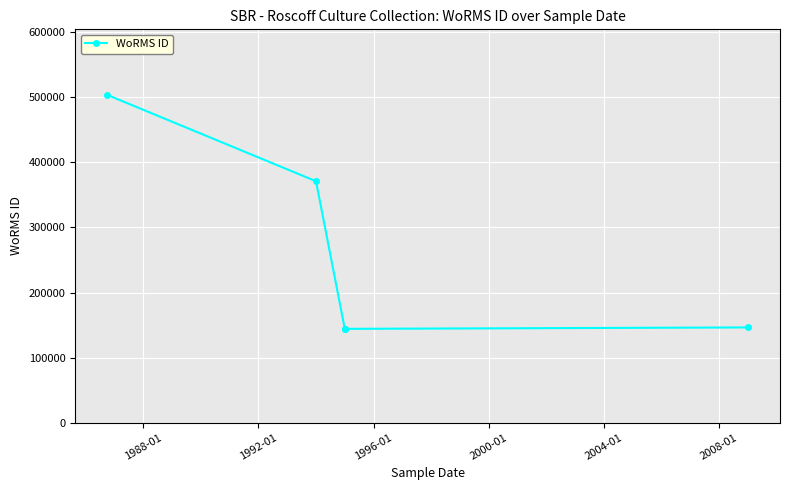

True or false: the data shows 188974 at 1984-01.

False